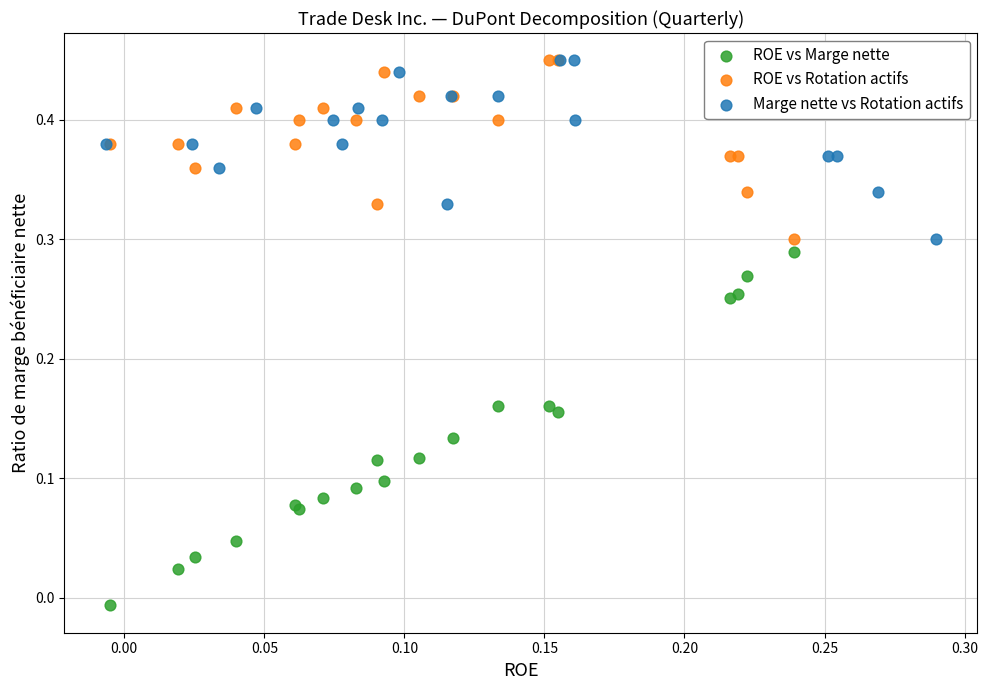

Which series contains the lowest Y value?

ROE vs Marge nette